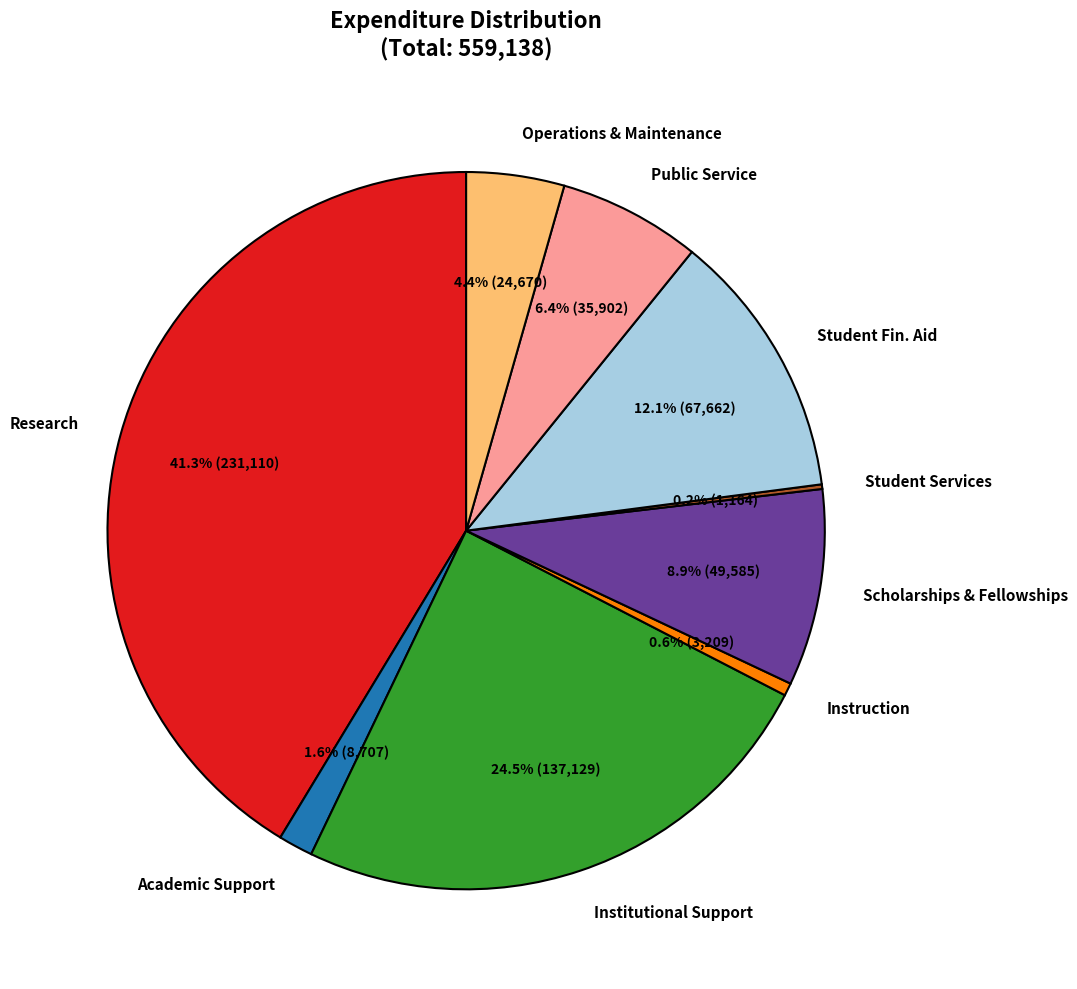

To the nearest percent, what is the average slice percentage?

11%